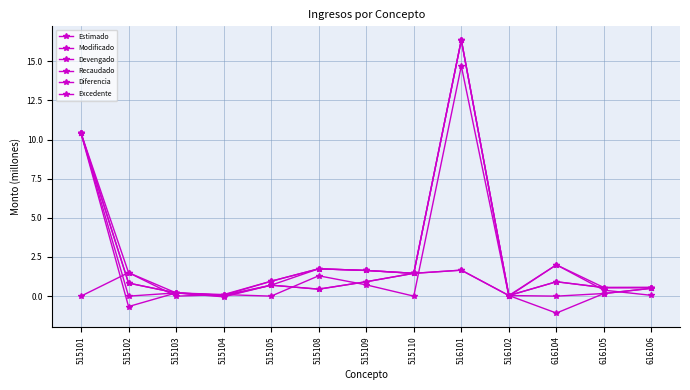

True or false: Excedente and Modificado cross at least once.

False